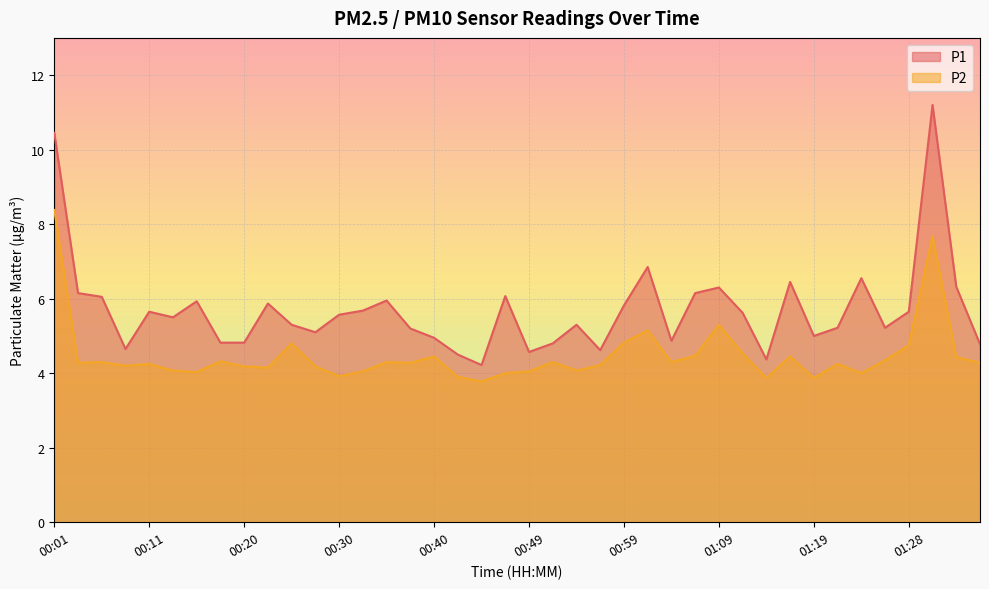

Between 00:03 and 00:37, which is larger?

00:03